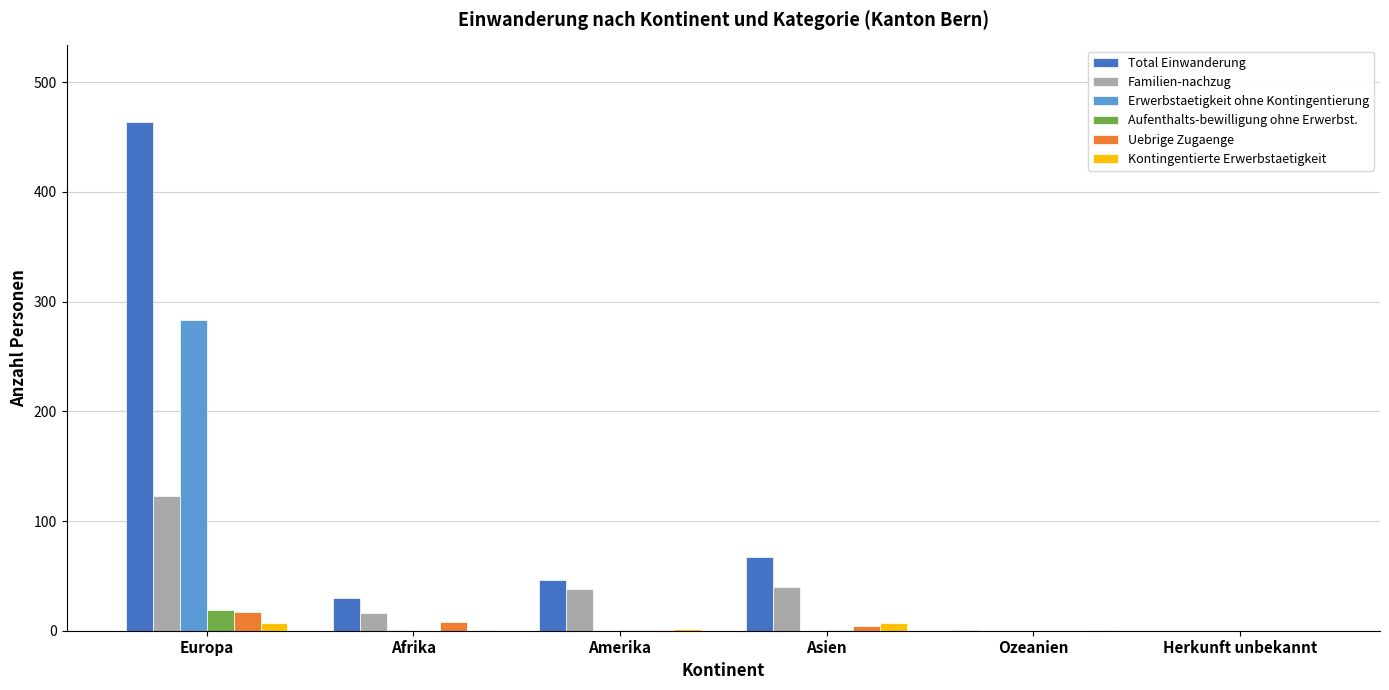

True or false: Erwerbstaetigkeit ohne Kontingentierung has a value of 283 at Europa.

True